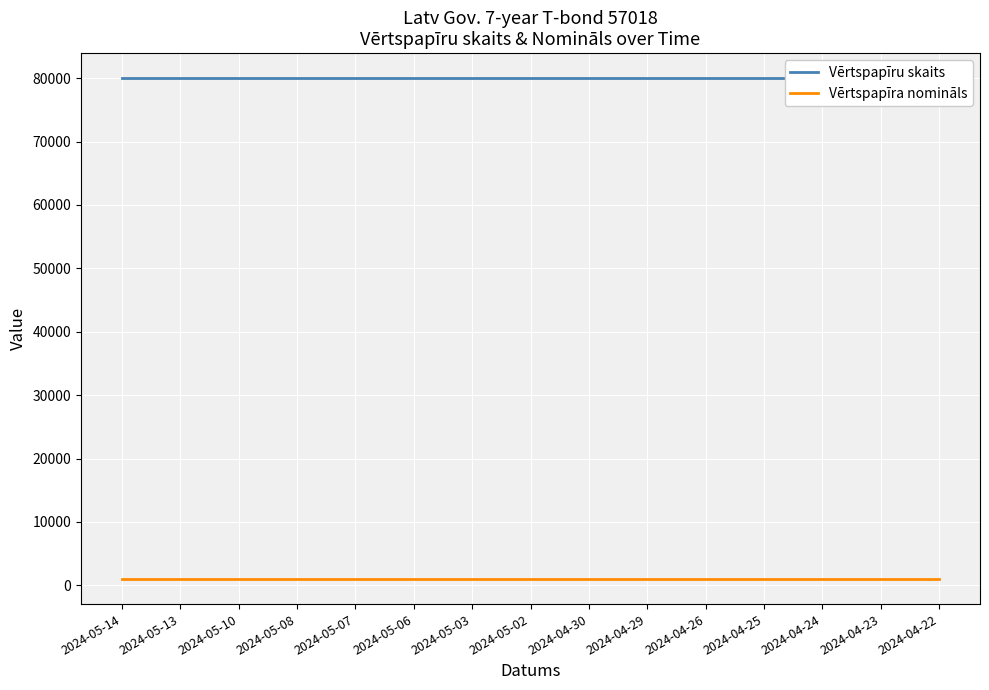

Where is Vērtspapīru skaits nearest to the value 80000?

2024-05-14